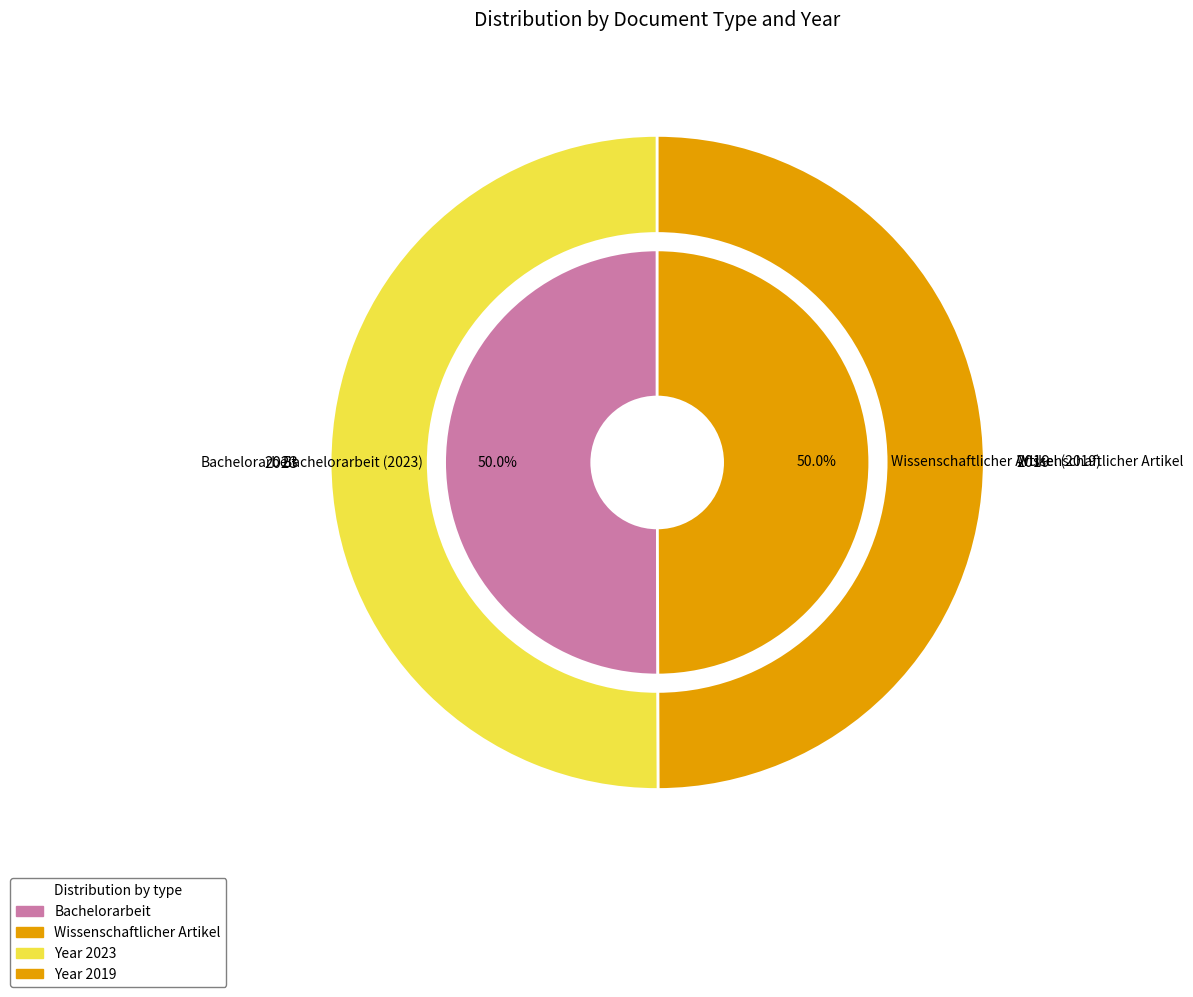

To the nearest percent, what portion does Wissenschaftlicher Artikel (2019) represent?

50%